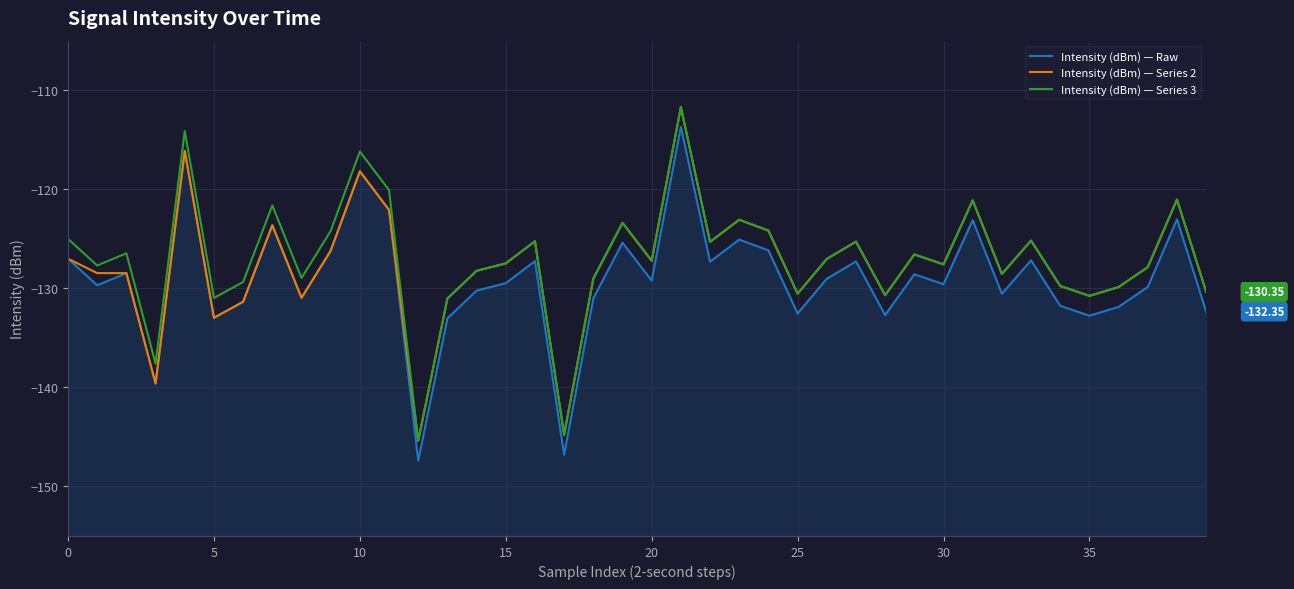

What is the label of the 18th point from the left?

17